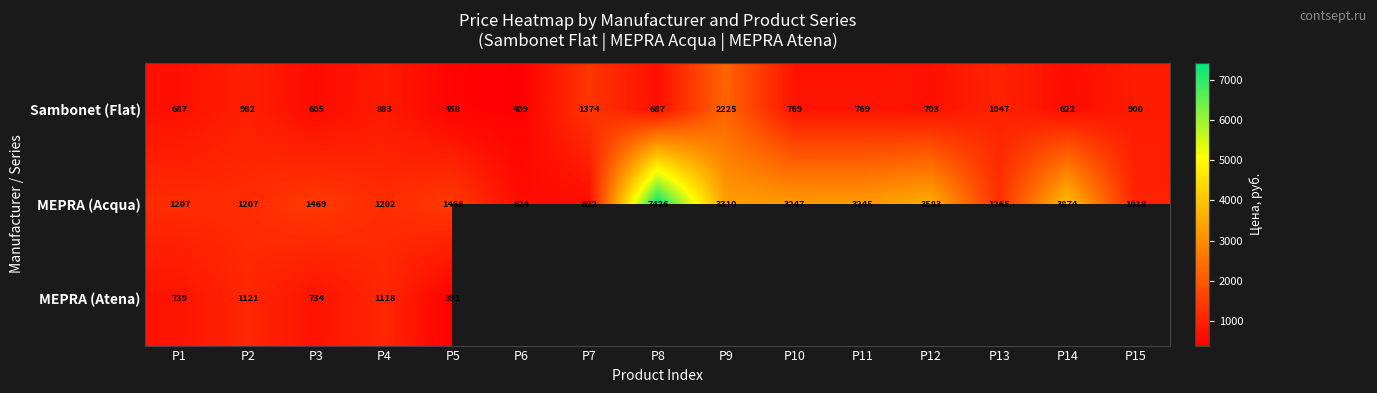

Is the value of MEPRA (Acqua) at P3 greater than the value of Sambonet (Flat) at P3?

Yes